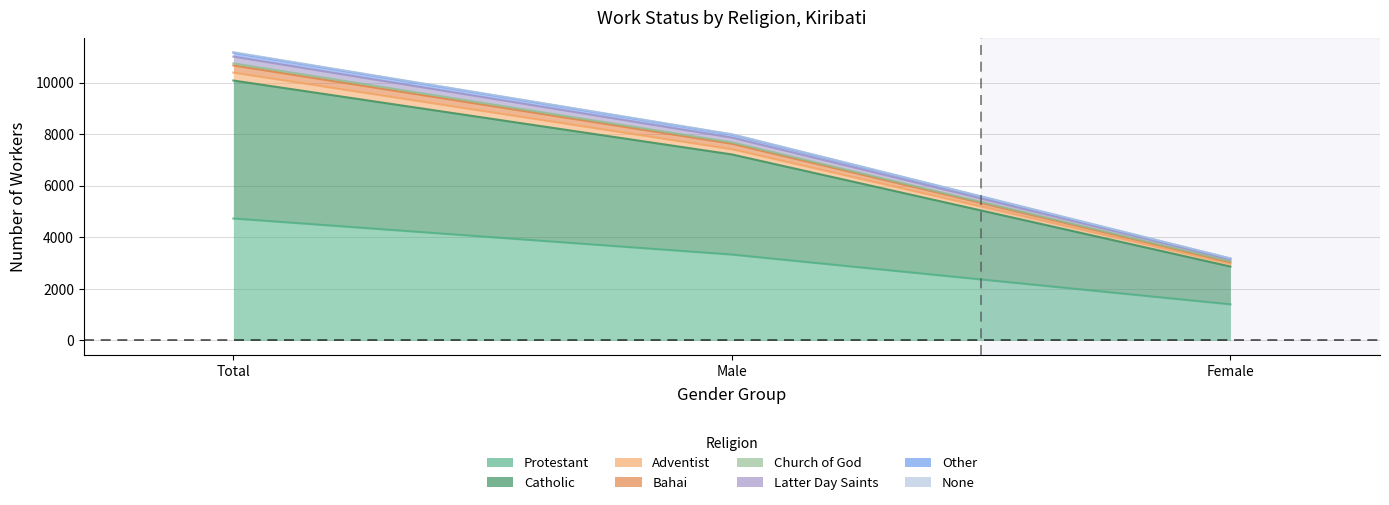

Does the chart have visible grid lines?

Yes